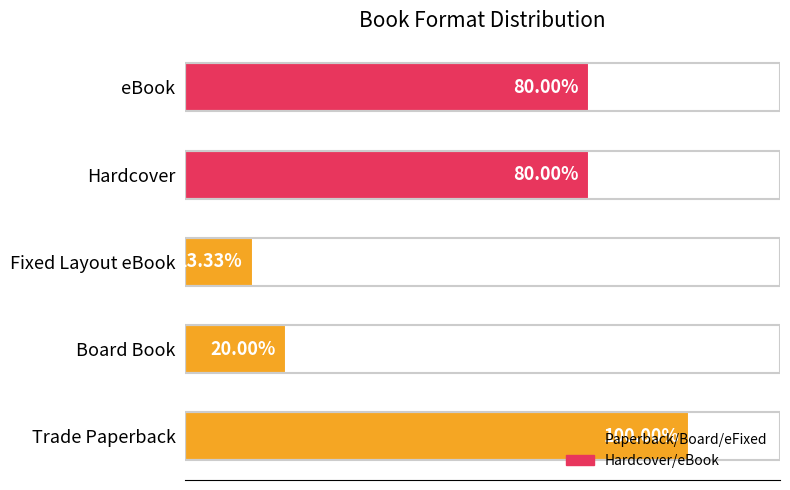

Does the chart contain any negative values?

No